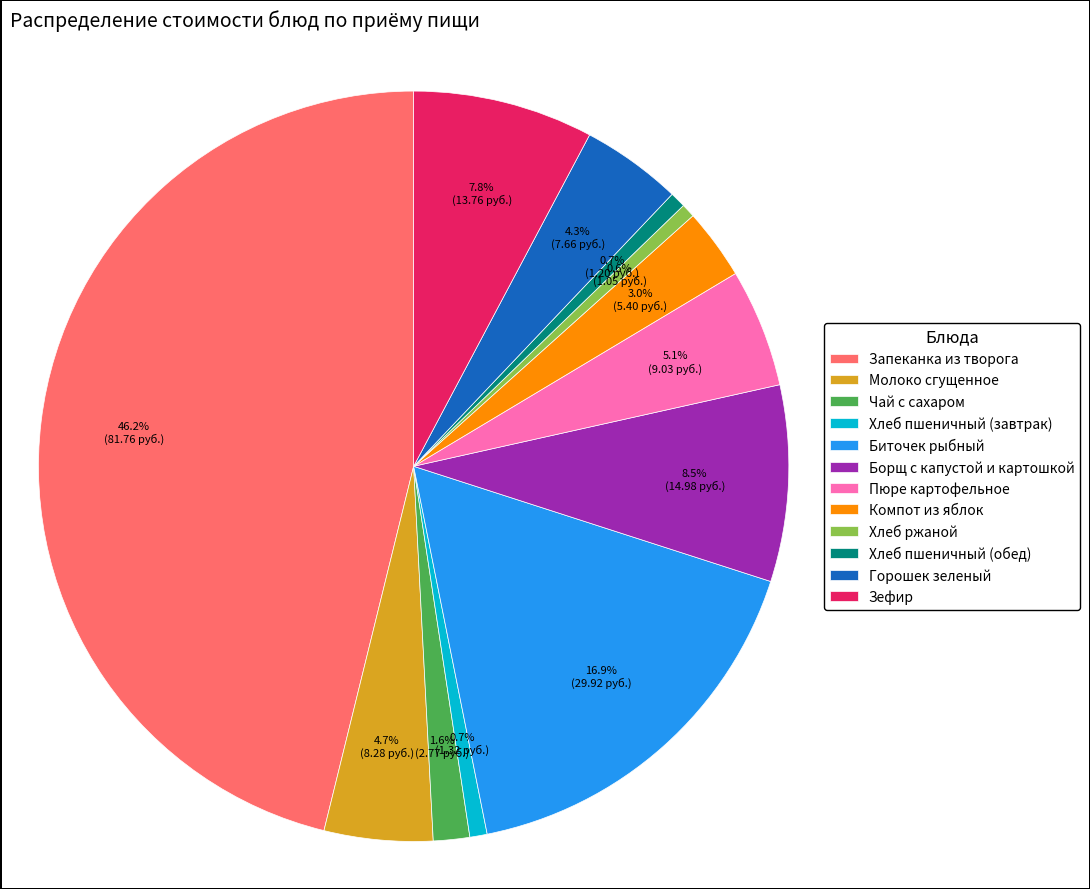

Approximately how many times larger is the value at Молоко сгущенное compared to Биточек рыбный?

0.3